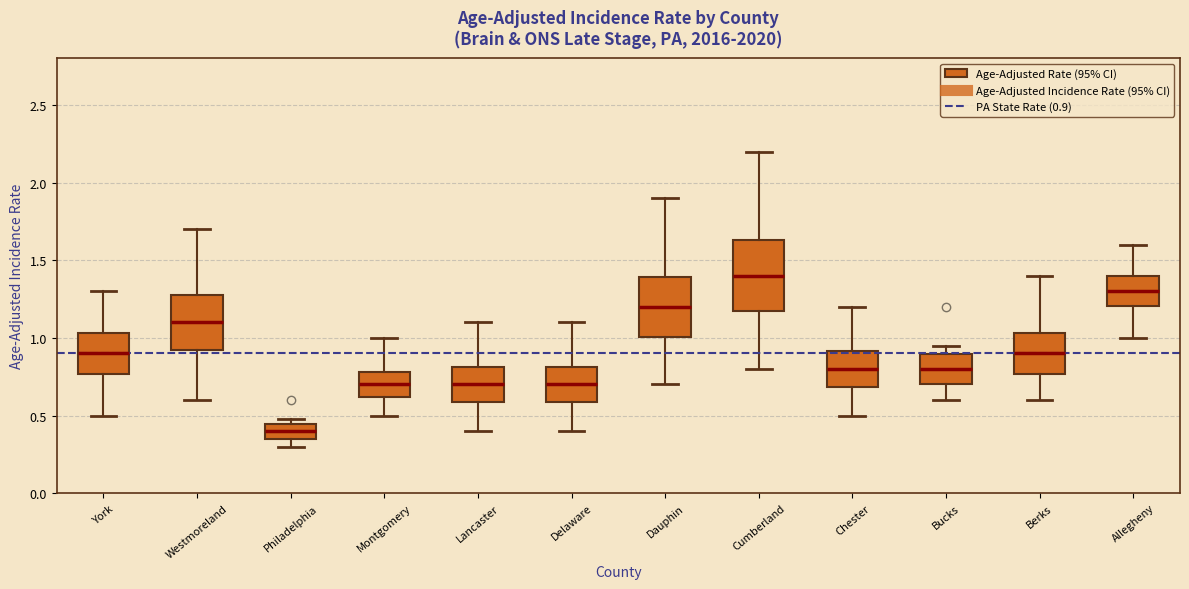

Where is the lower edge of the box for Montgomery on the y-axis? The values are not printed on the chart, so give them approximately, as read against the axis.

0.60